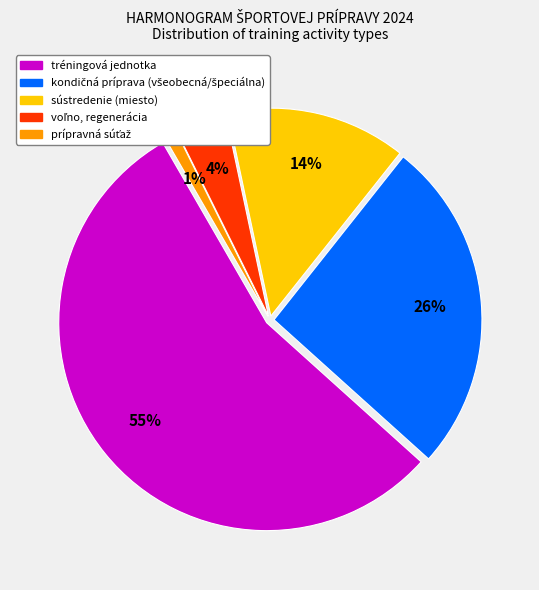

To the nearest percent, what is the average slice percentage?

20%